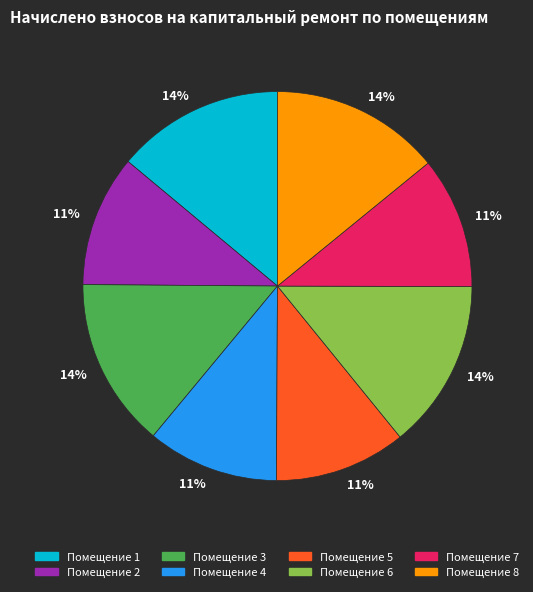

To the nearest percent, what is the average slice percentage?

12%